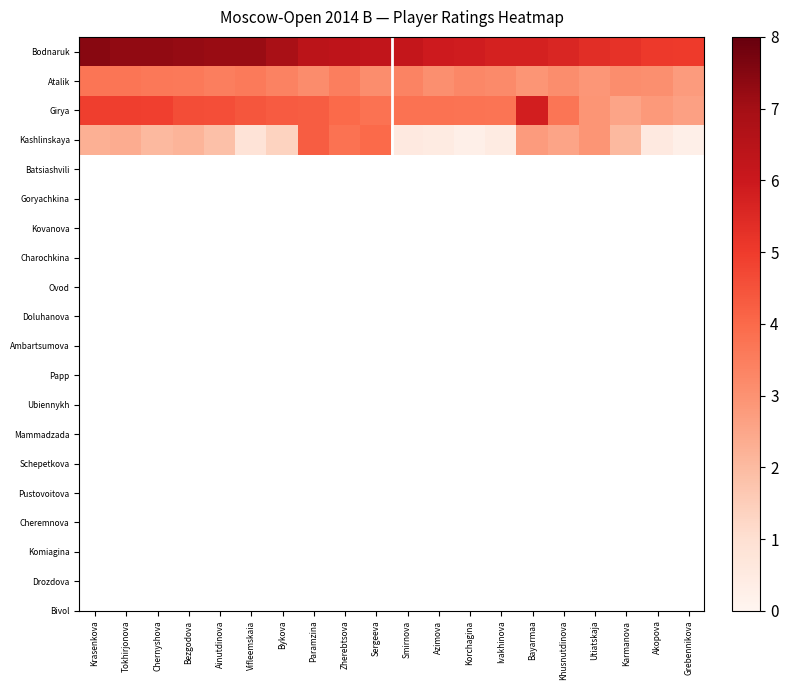

What is the total value across all series at Azimova?

13.3